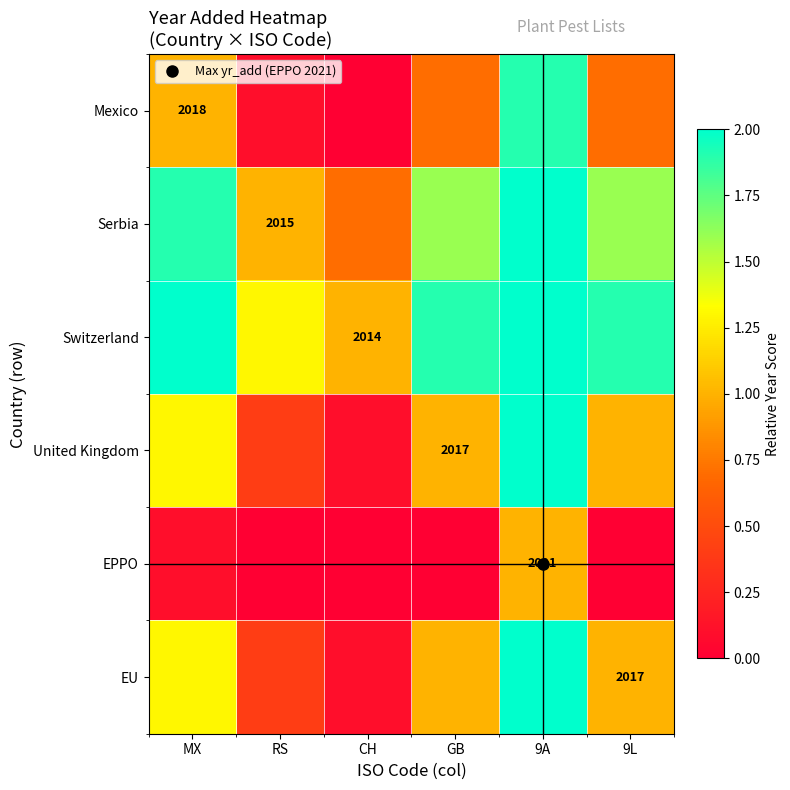

What is the difference between the second highest and minimum values in the Switzerland series?

1.2